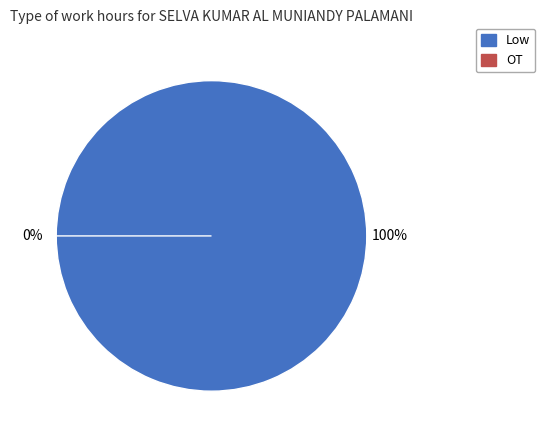

To the nearest percent, what is the combined percentage of Low and OT?

100%